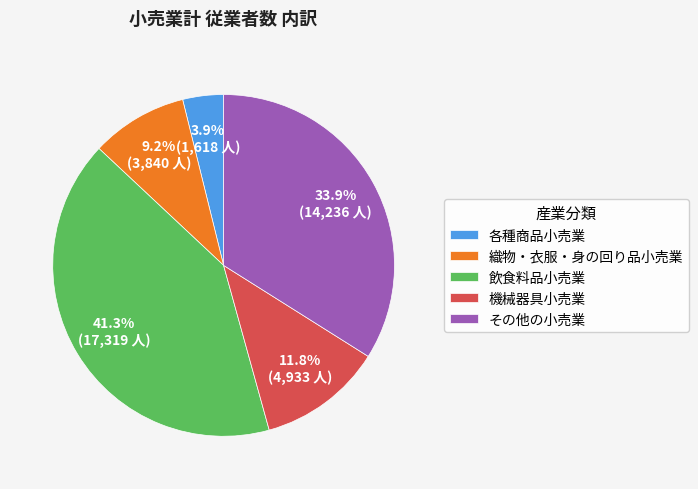

The 機械器具小売業 slice represents 4% of the pie. True or false?

False